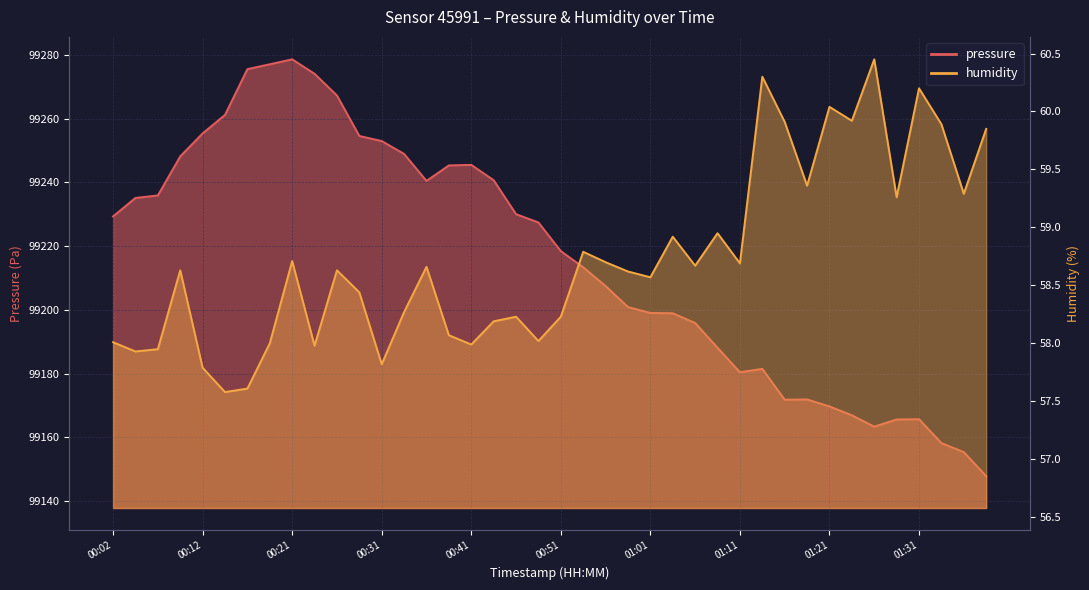

True or false: pressure has a value of 99147.9 at 01:38.

True